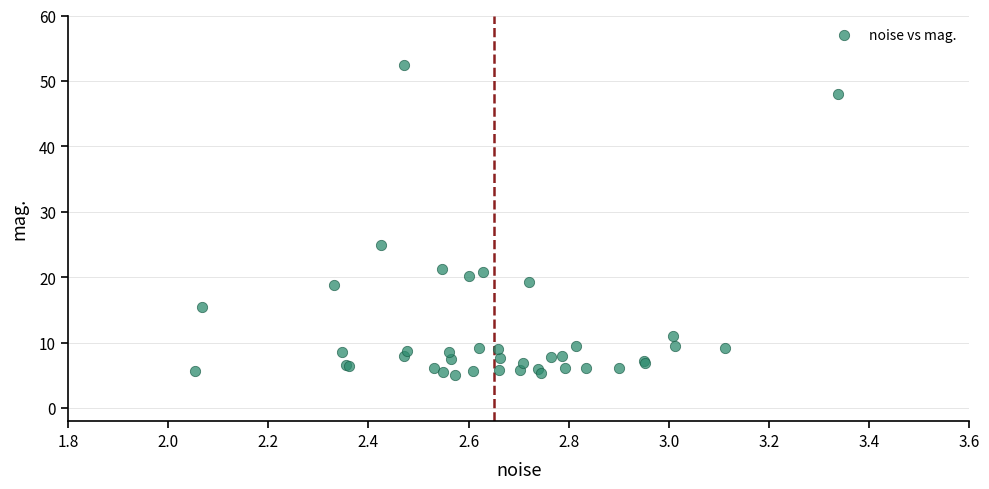

What Y value in the scatter plot is closest to 28?

24.9